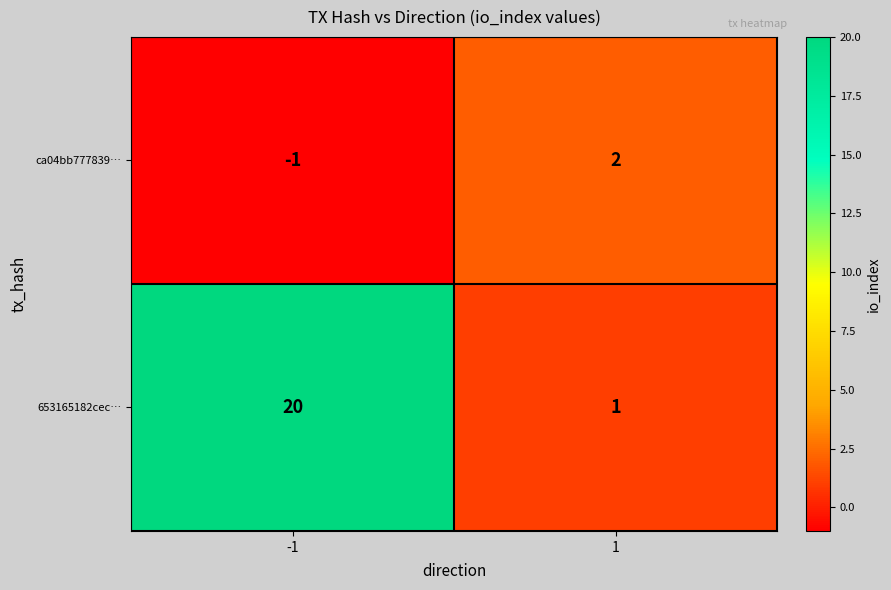

At which category is the sum across all series the highest?

-1